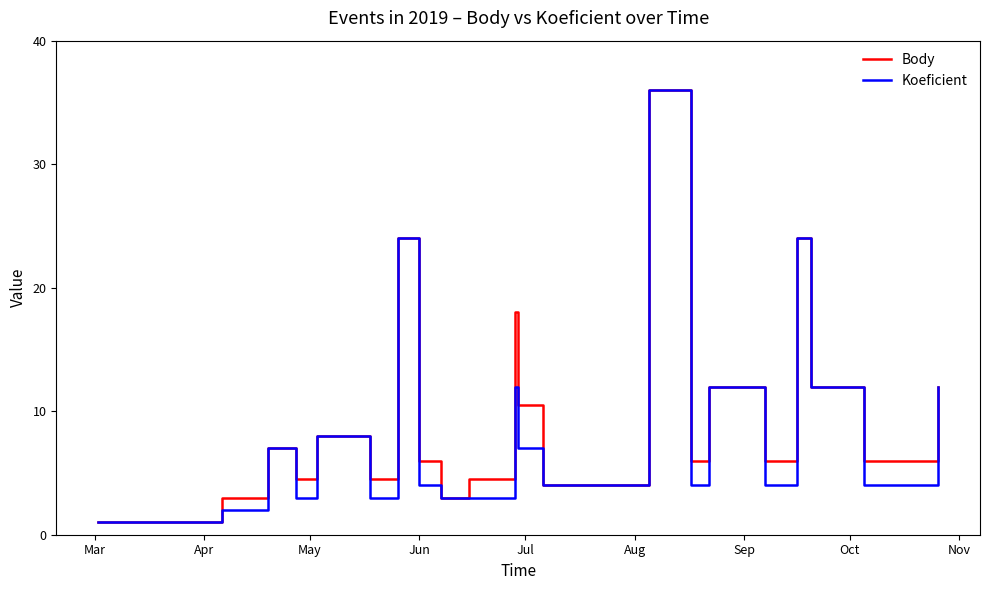

What is the maximum value for Body?

36.0